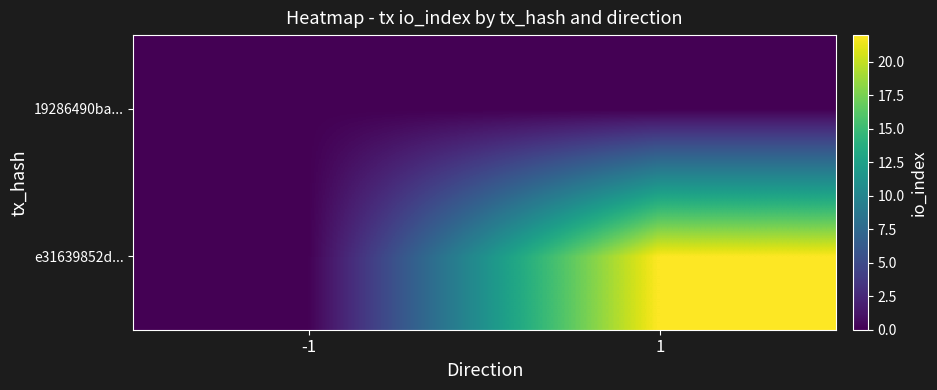

Rank the series by their average value, from highest to lowest.

e31639852d..., 19286490ba...